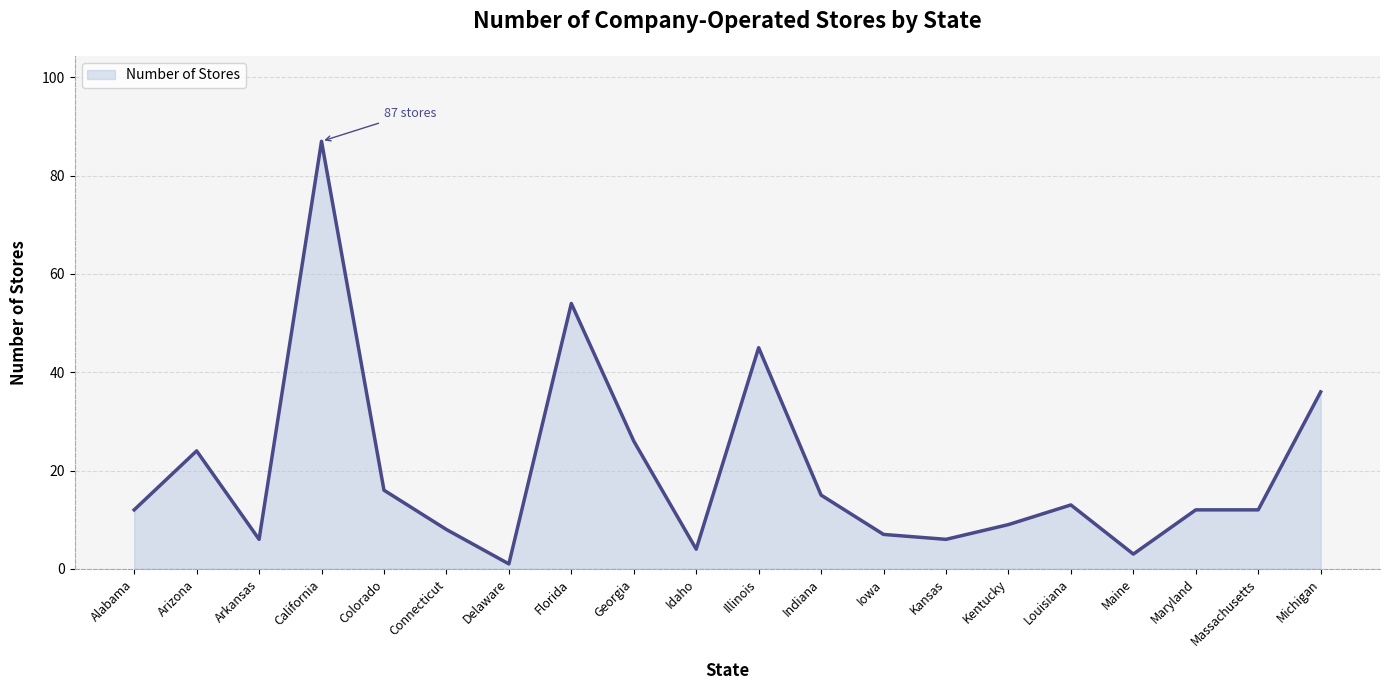

Is it true that the value at Illinois is 45?

True